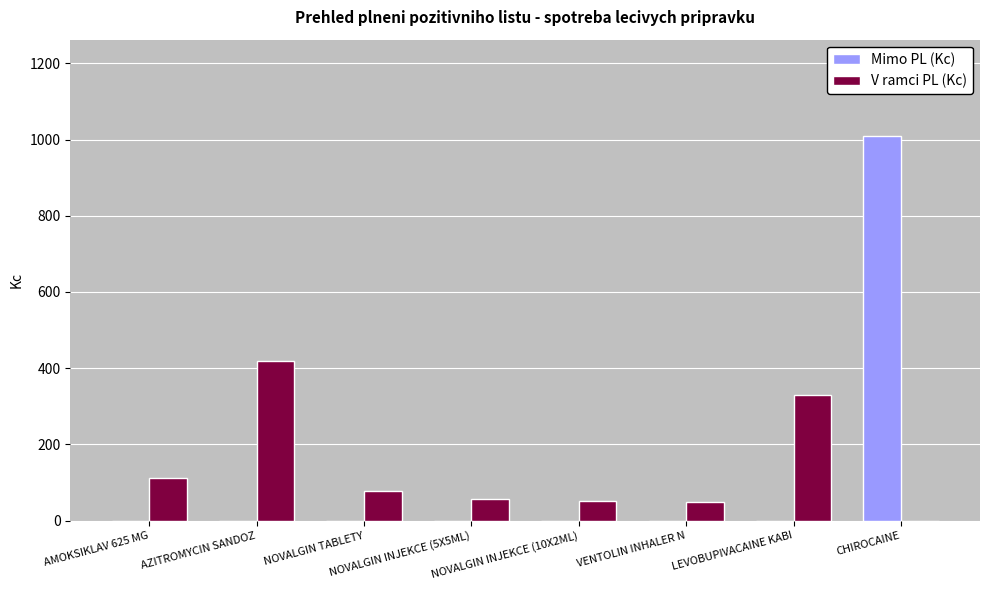

What is the sum of all V ramci PL (Kc) values?

1096.9